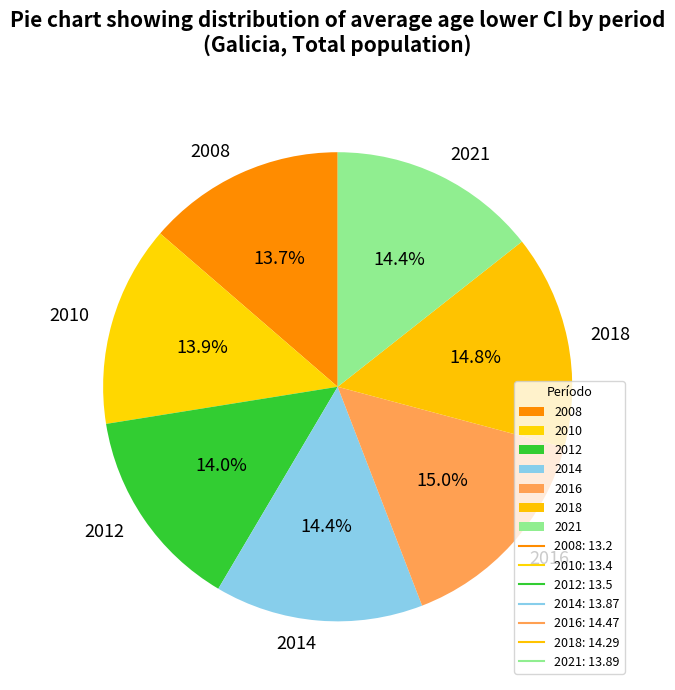

What is the ratio of the value at 2010 to the value at 2012?

1.0